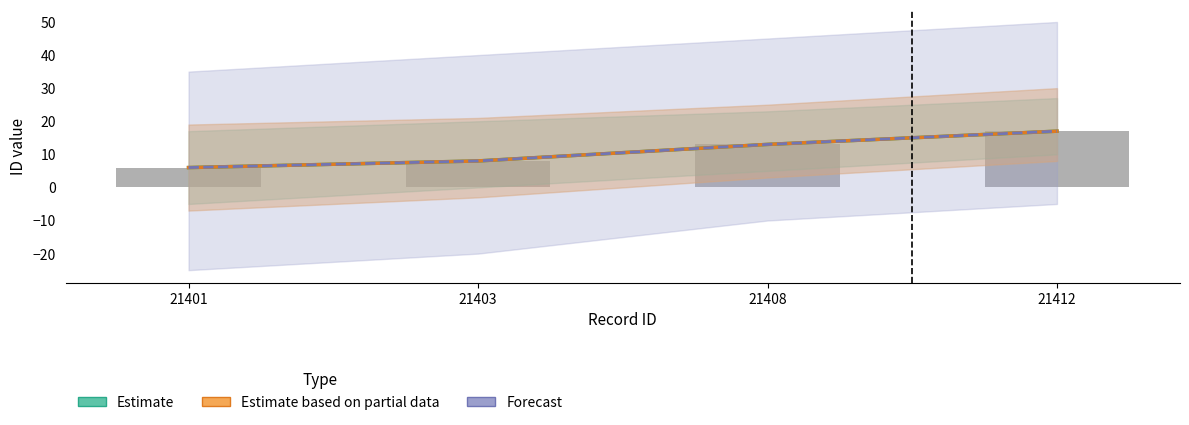

Which label corresponds to the smallest value in the chart?

21401